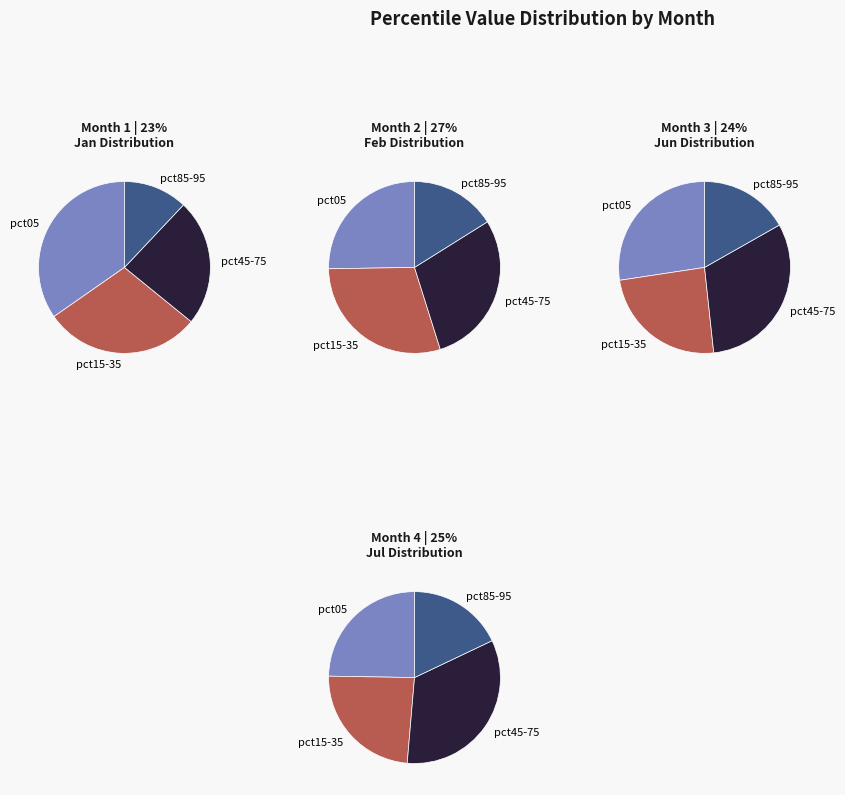

The pct55 slice represents 1% of the pie. True or false?

False